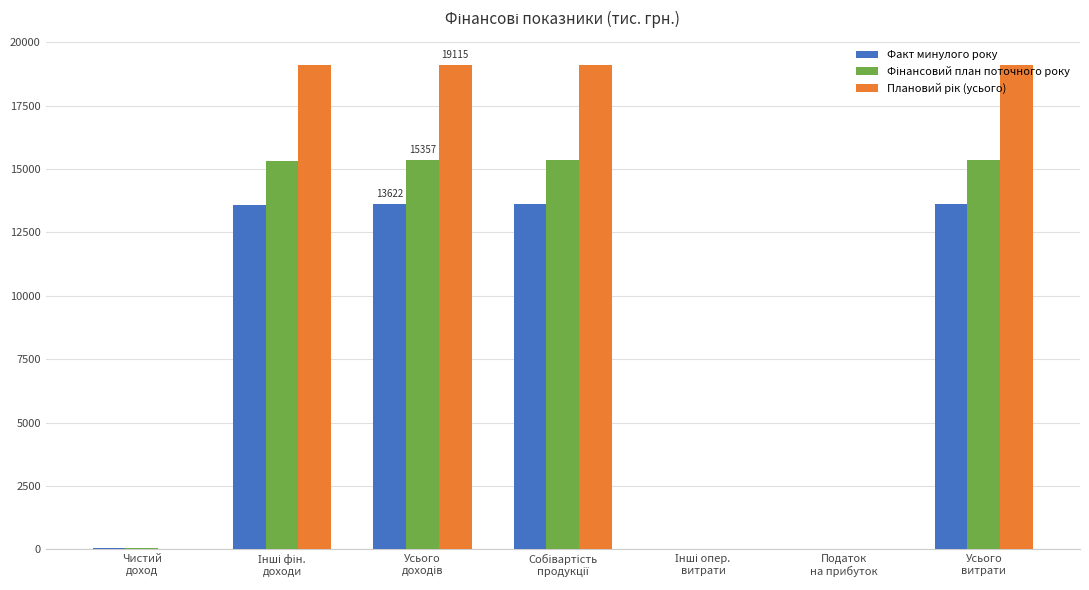

What is the sum of all Факт минулого року values?

54483.4